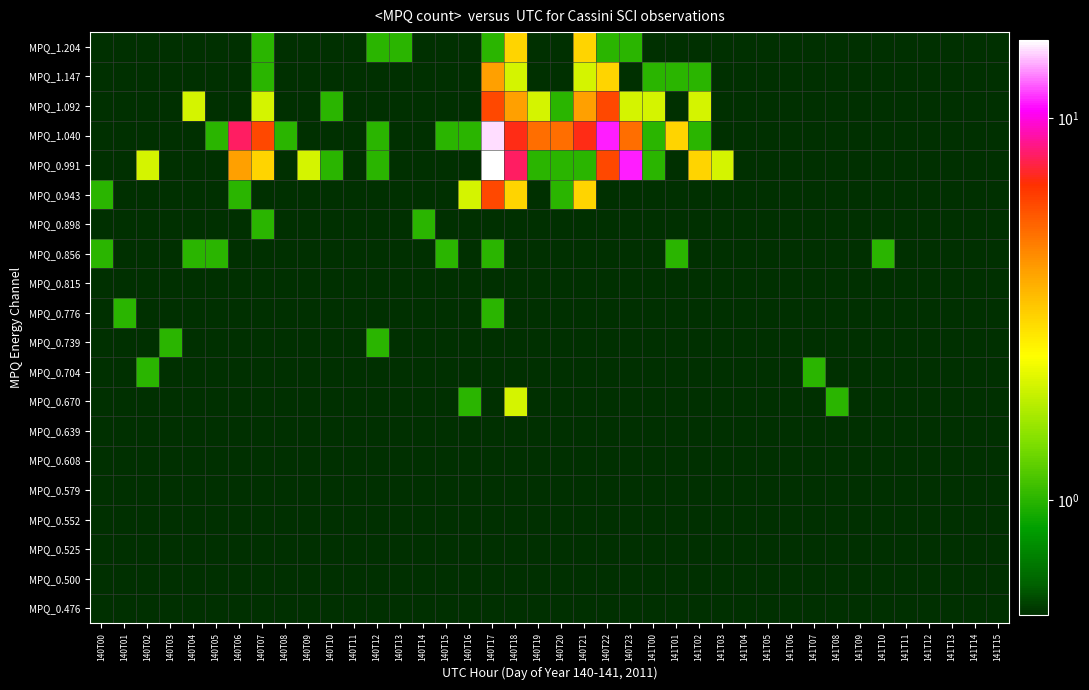

Which category has the highest value across all series?

140T17